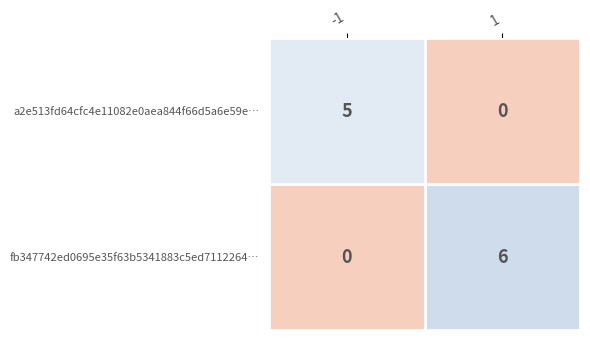

Which series changed the most between -1 and 1?

fb347742ed0695e35f63b5341883c5ed7112264…